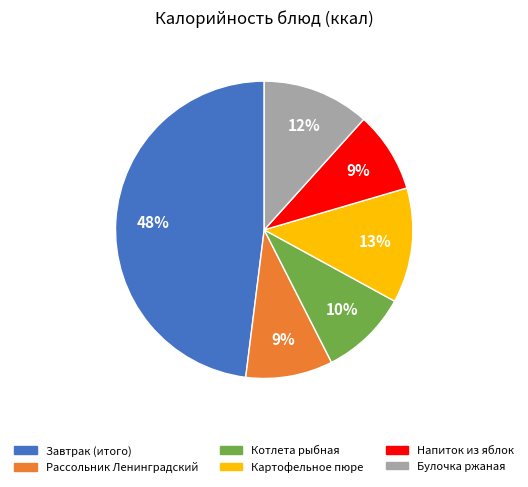

Do Завтрак (итого) and Рассольник Ленинградский together represent more than half of the pie?

Yes